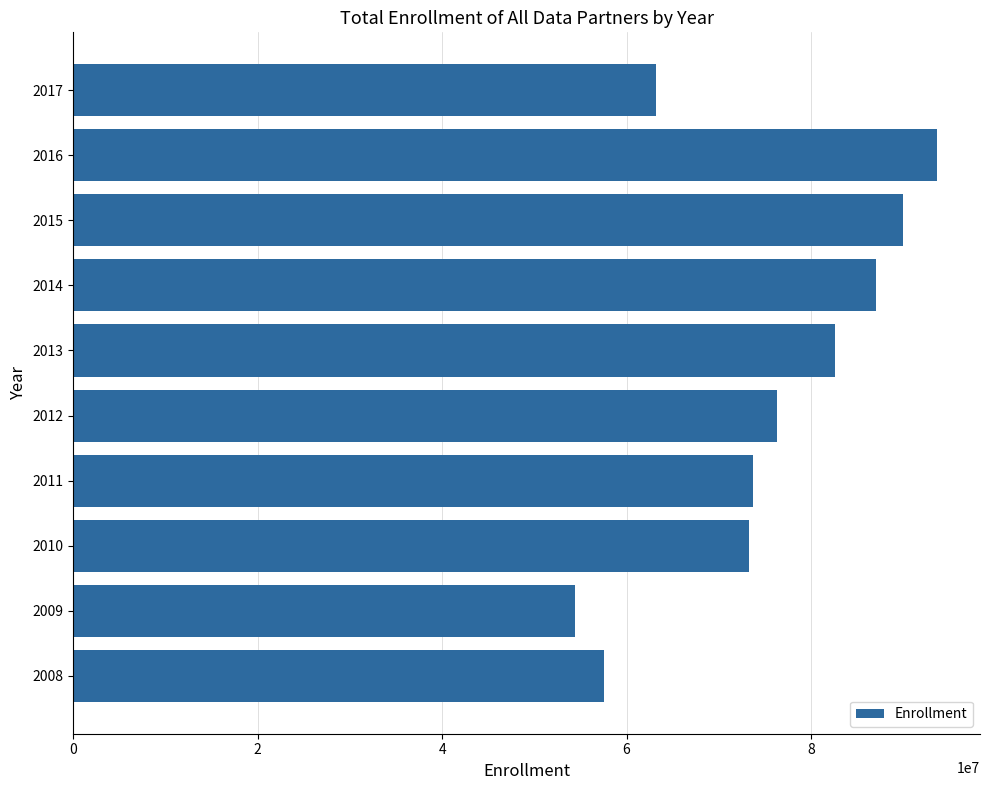

What is the approximate value at 2009, to the nearest 100?

54422500